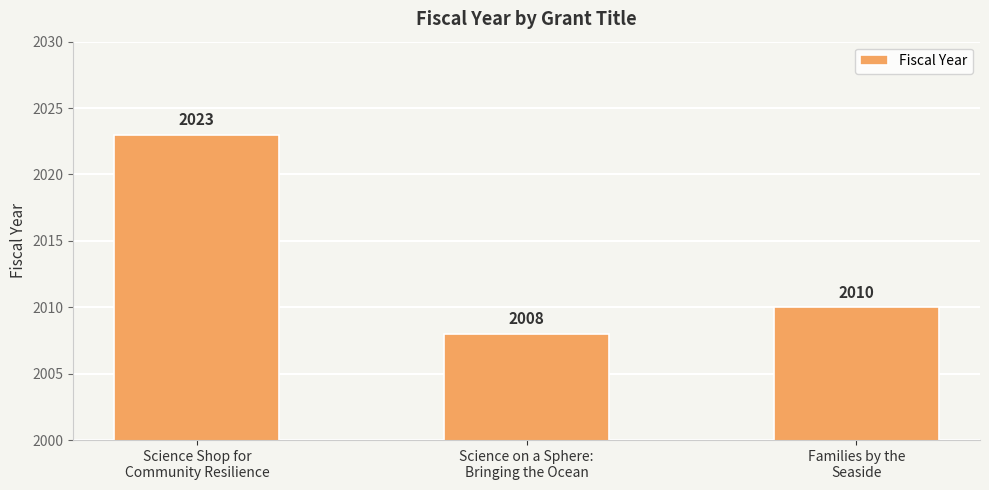

What is the value of the 1st bar from the left?

2023